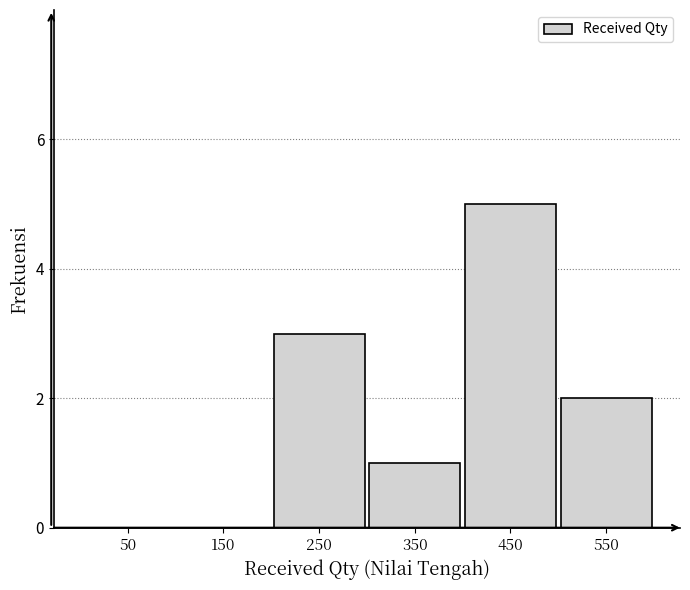

What is the height of the bar covering 500 to 600 on the x-axis? The values are not printed on the chart, so give them approximately, as read against the axis.

2